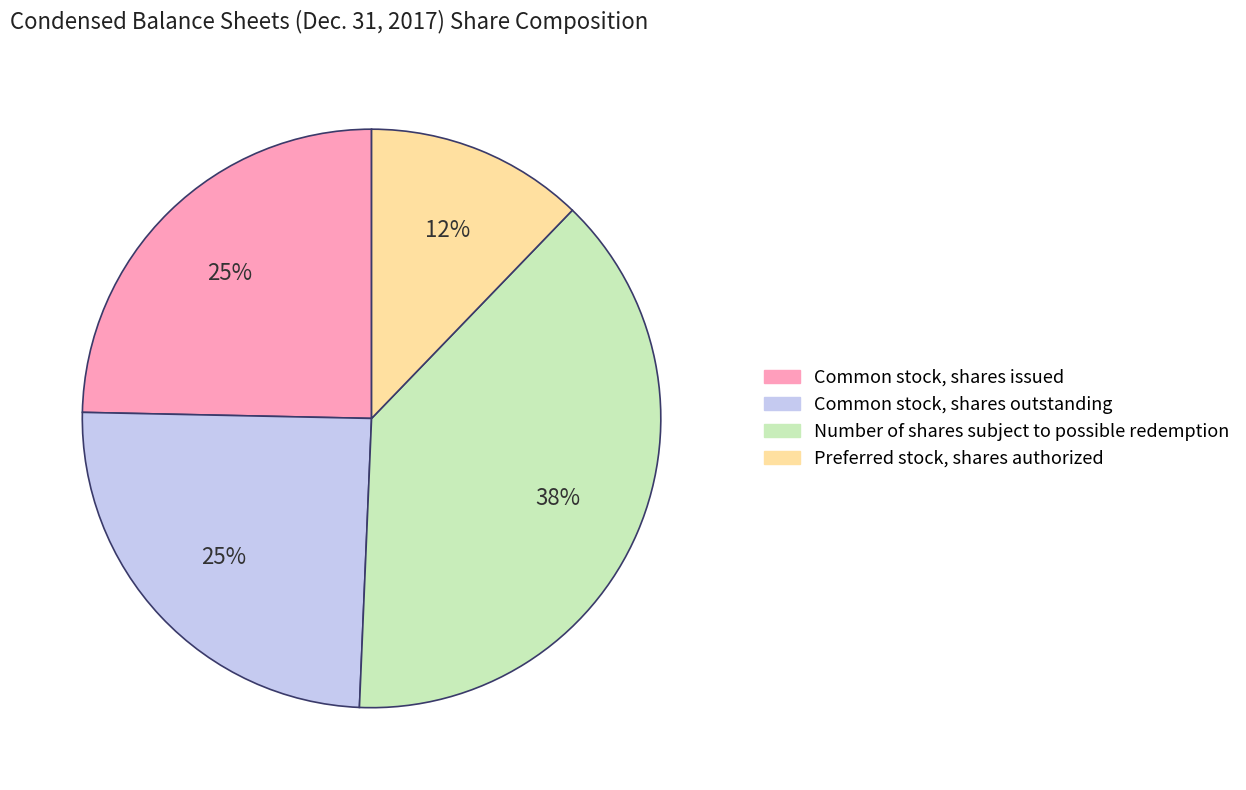

To the nearest percent, what is the difference between the largest and smallest slice percentages?

26%